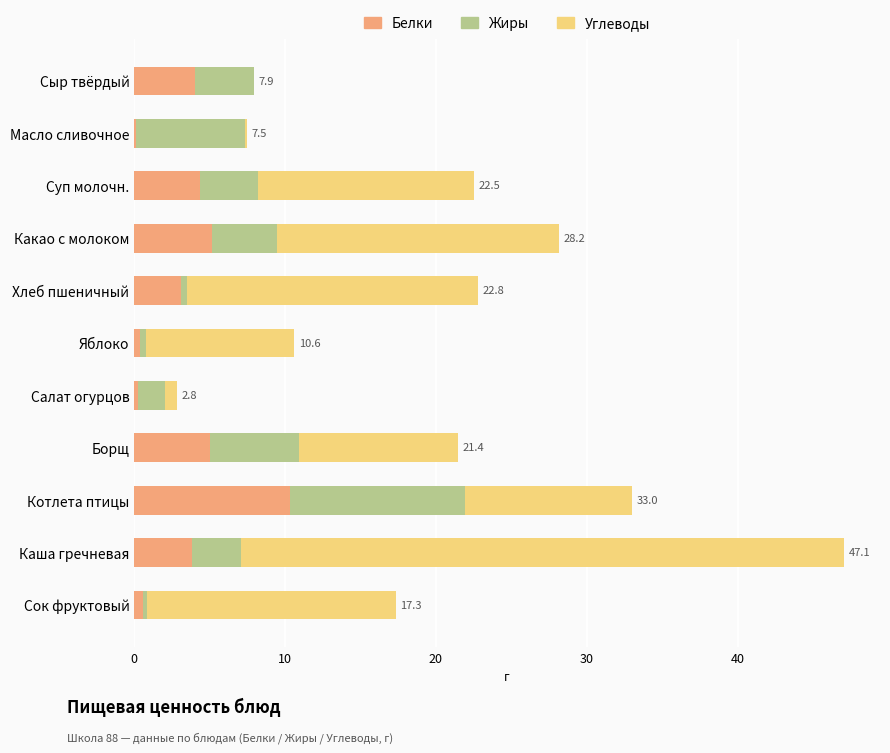

What is the highest value of the Белки series?

10.3